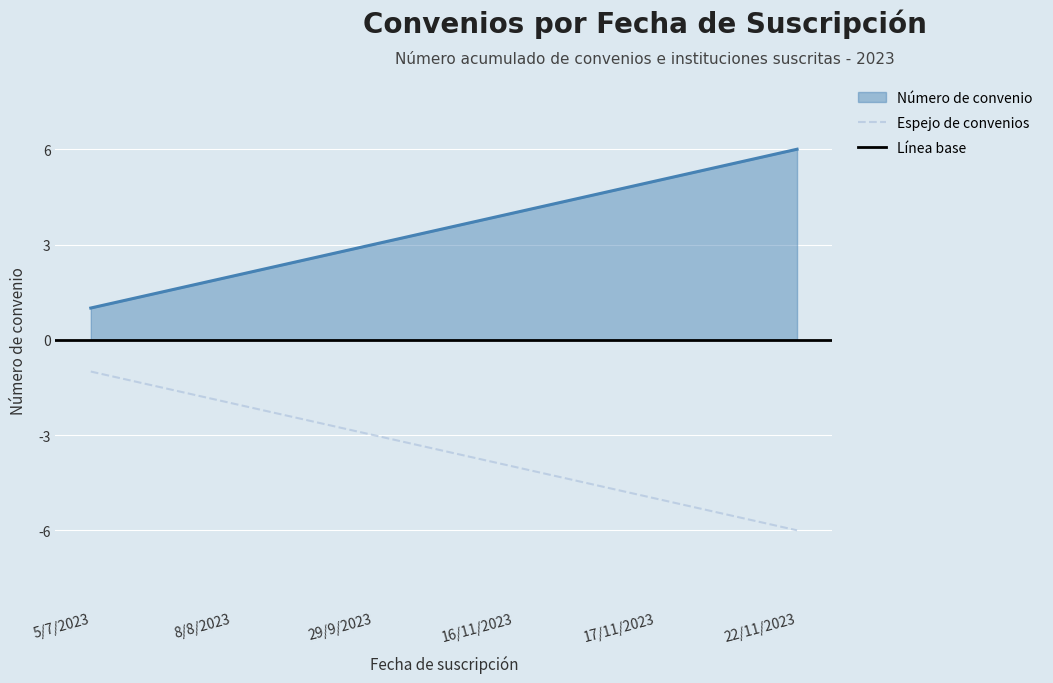

True or false: the data shows 7 at 16/11/2023.

False